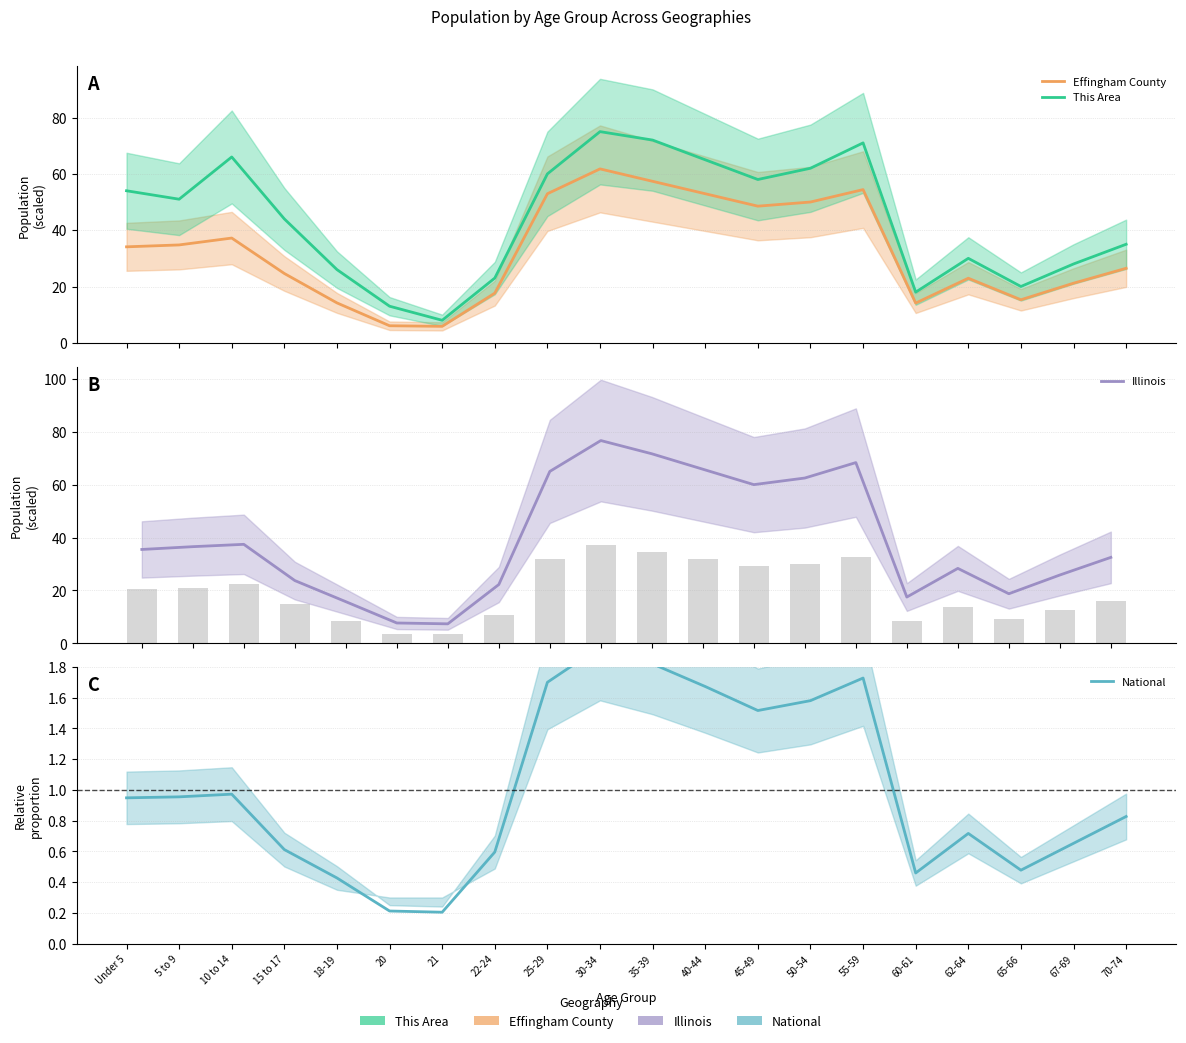

Does the chart contain any negative values?

No